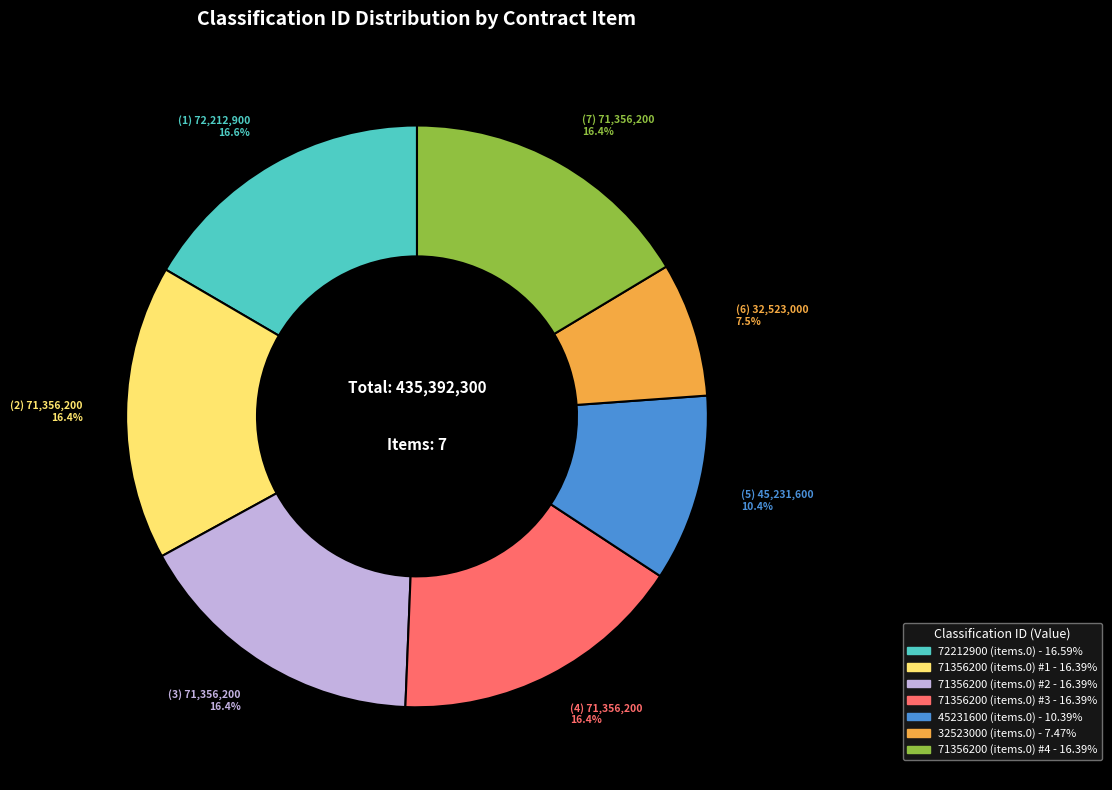

Is there any slice that represents more than half of the pie?

No